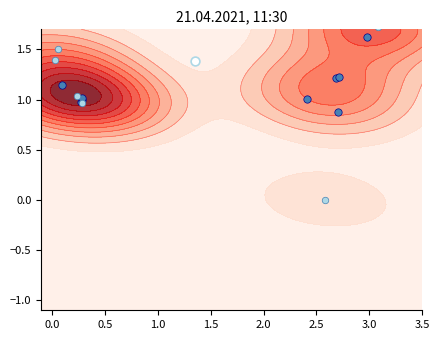

The value of group_a at 9 is 1.6. True or false?

False